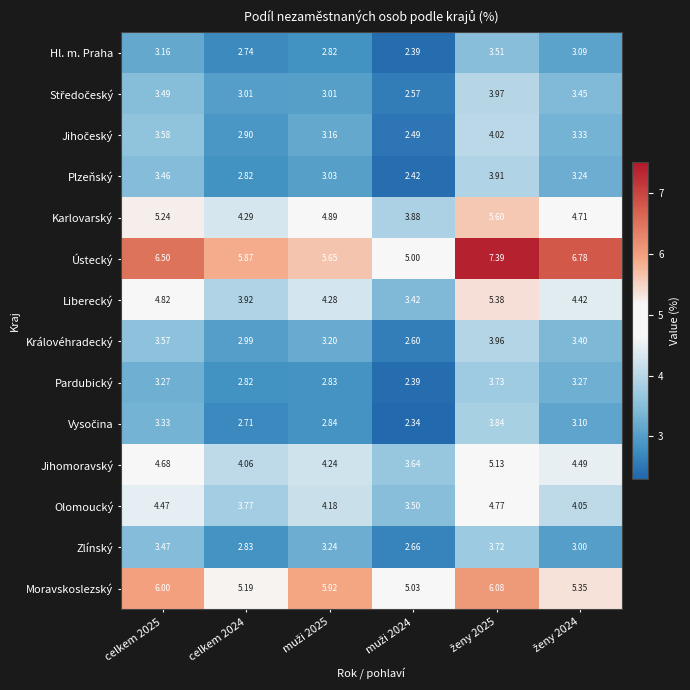

Which series has the largest range (max minus min)?

Ústecký